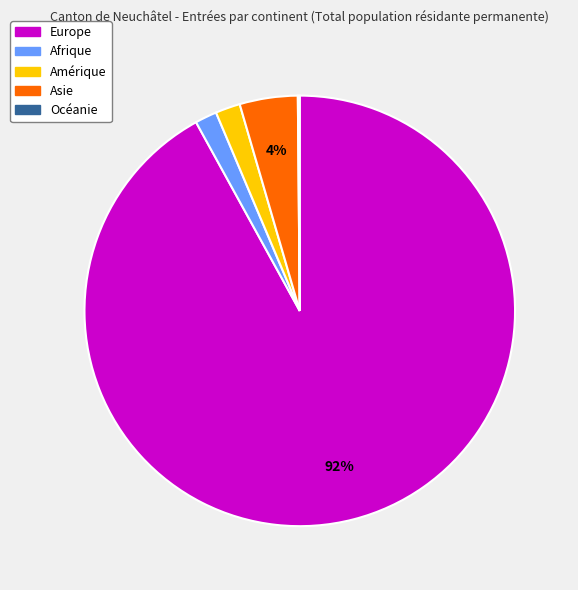

The Asie slice represents 16% of the pie. True or false?

False